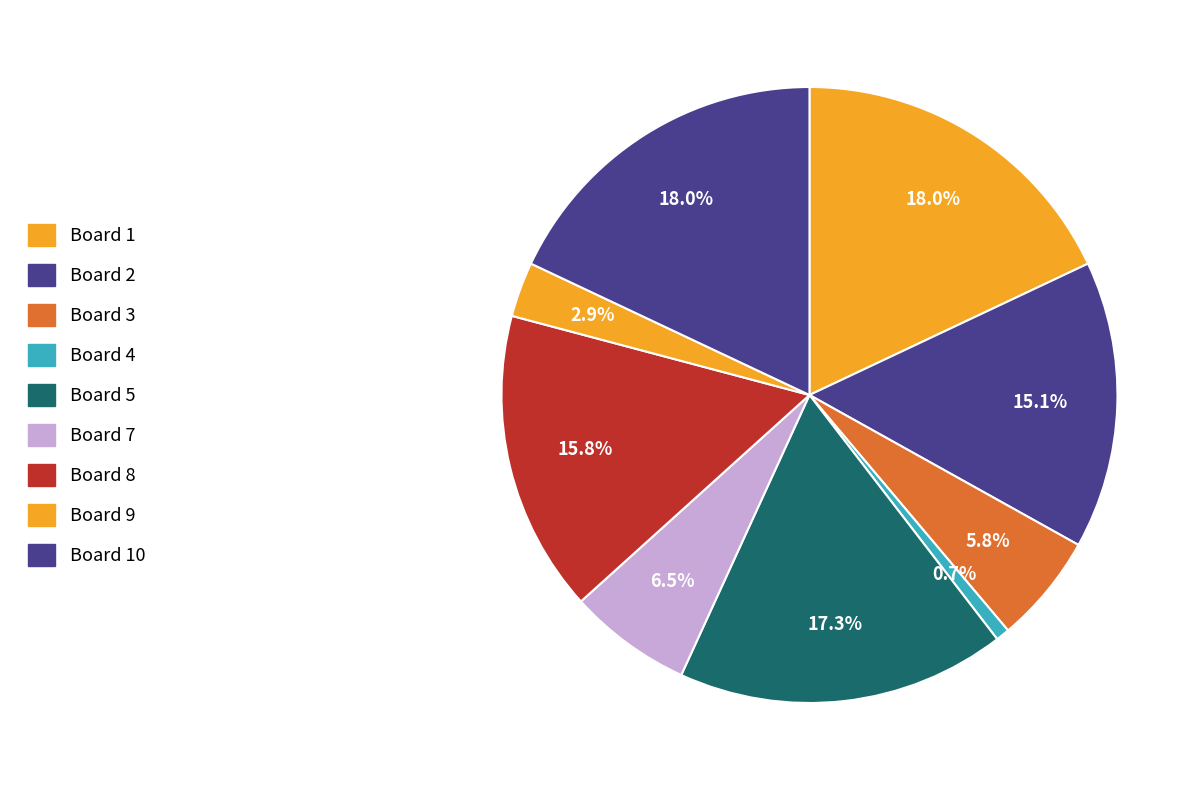

How many slices are in this pie chart?

9